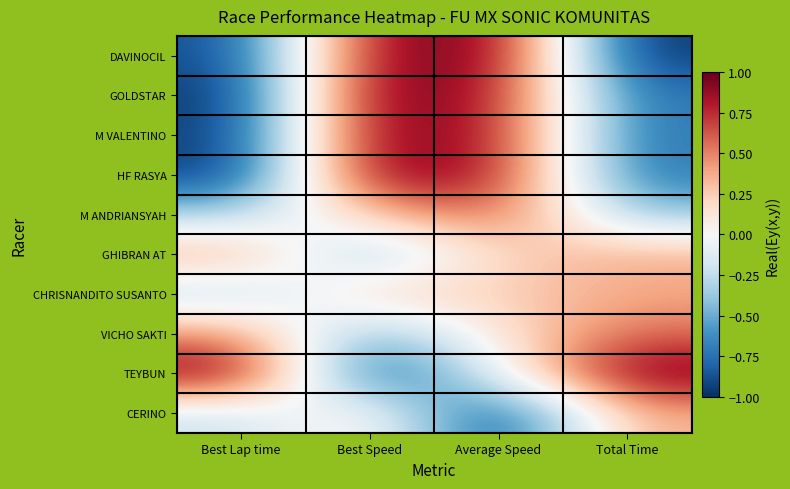

Between Best Speed and Best Lap time, which is larger?

Best Speed